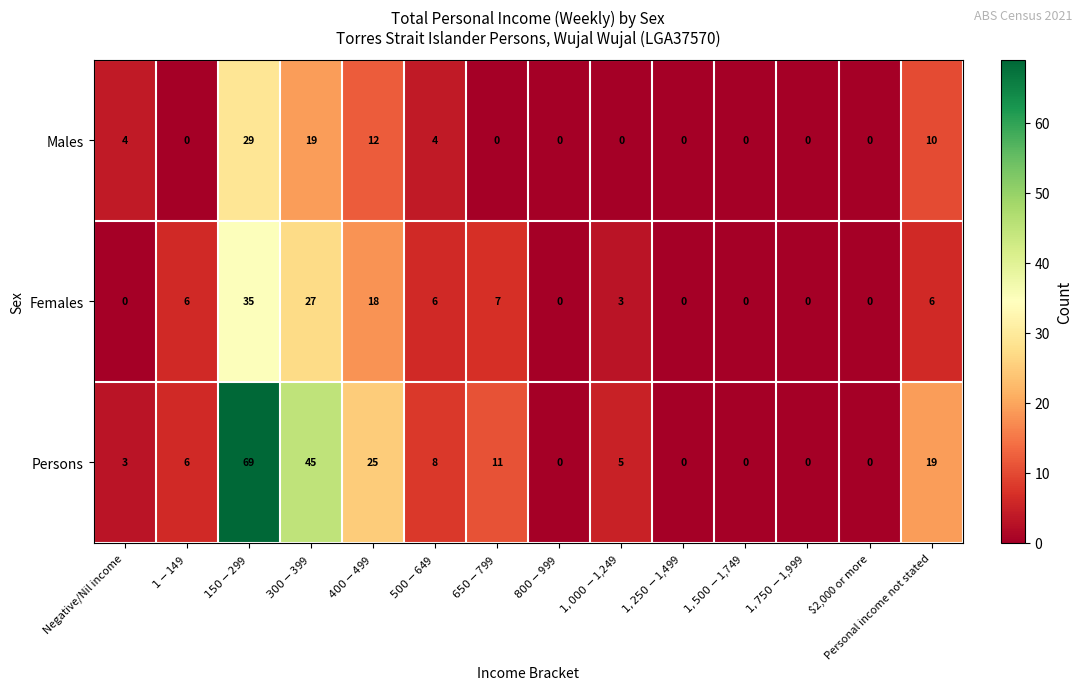

Which series has the largest range (max minus min)?

Persons